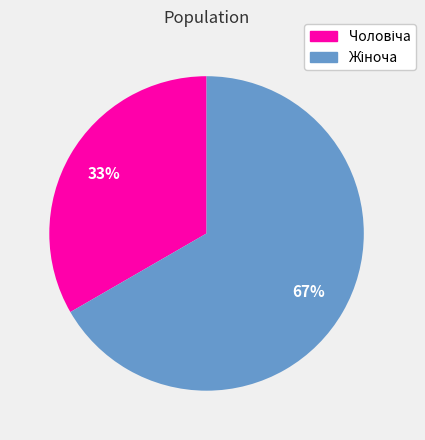

To the nearest percent, what is the average slice percentage?

50%